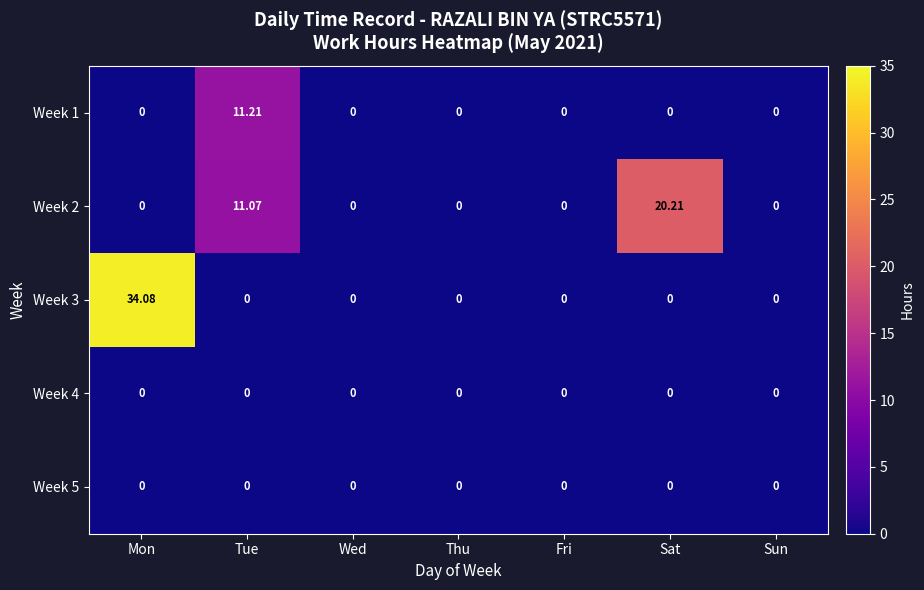

Count the number of categories in the chart.

7